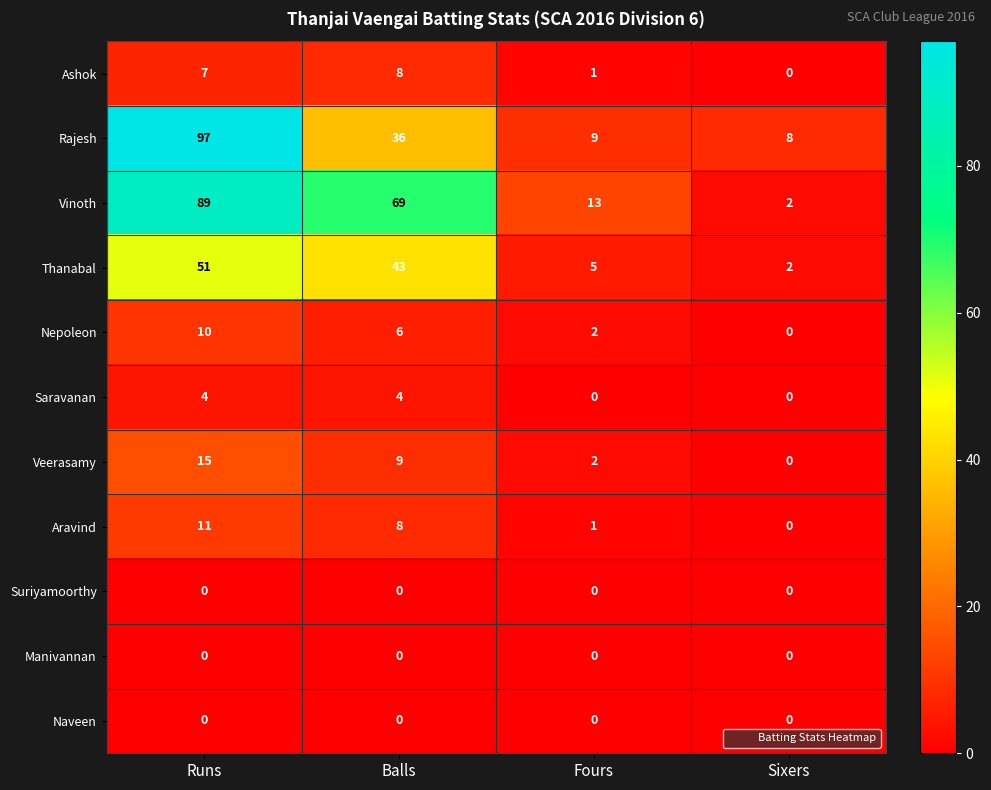

What is the highest value of the Veerasamy series?

15